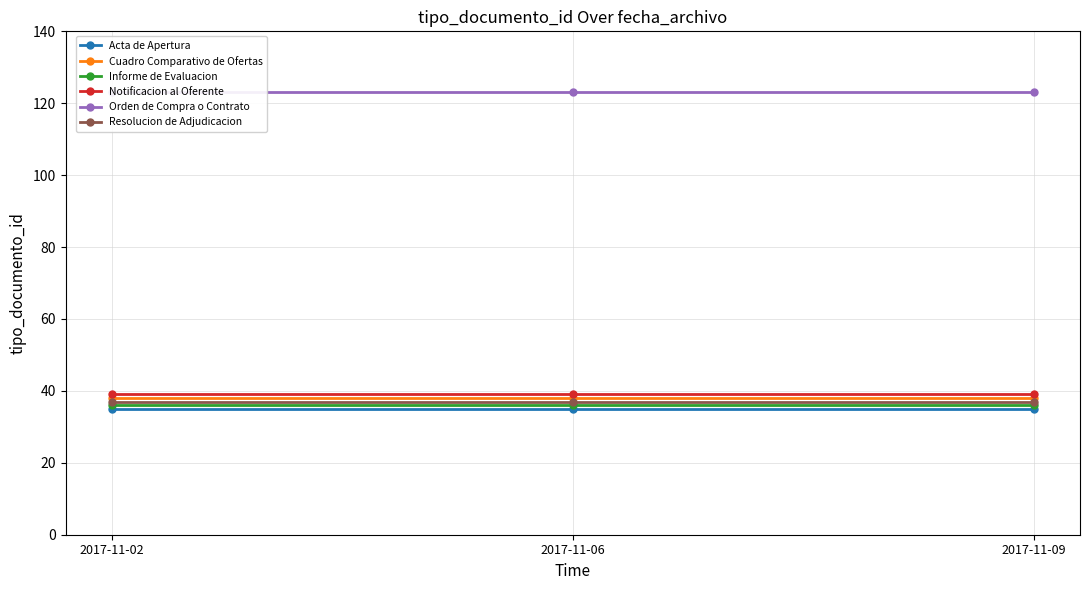

Where is Informe de Evaluacion nearest to the value 36?

2017-11-02